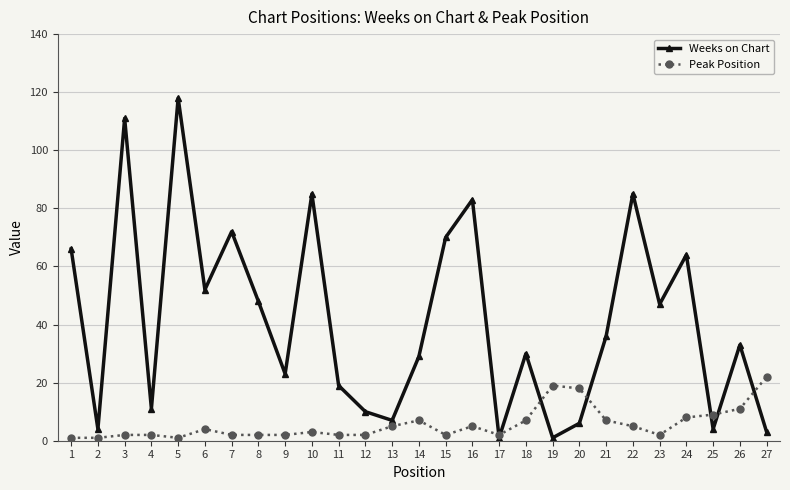

At which category does Weeks on Chart reach its first local peak?

3